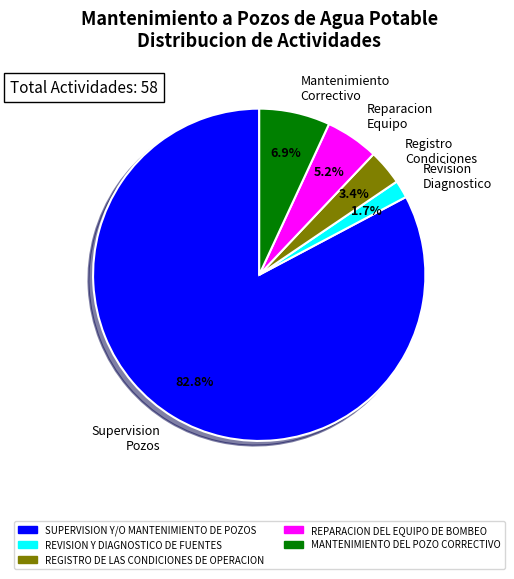

Which slice is the largest?

Supervision Pozos